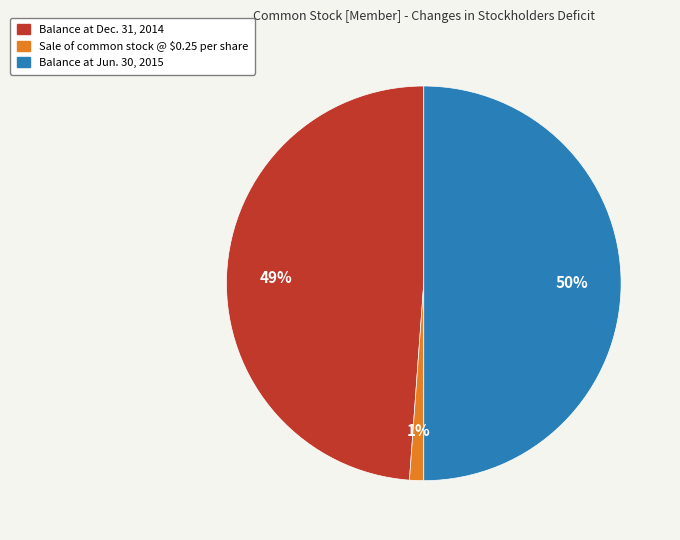

To the nearest percent, what is the difference between the largest and smallest slice percentages?

49%